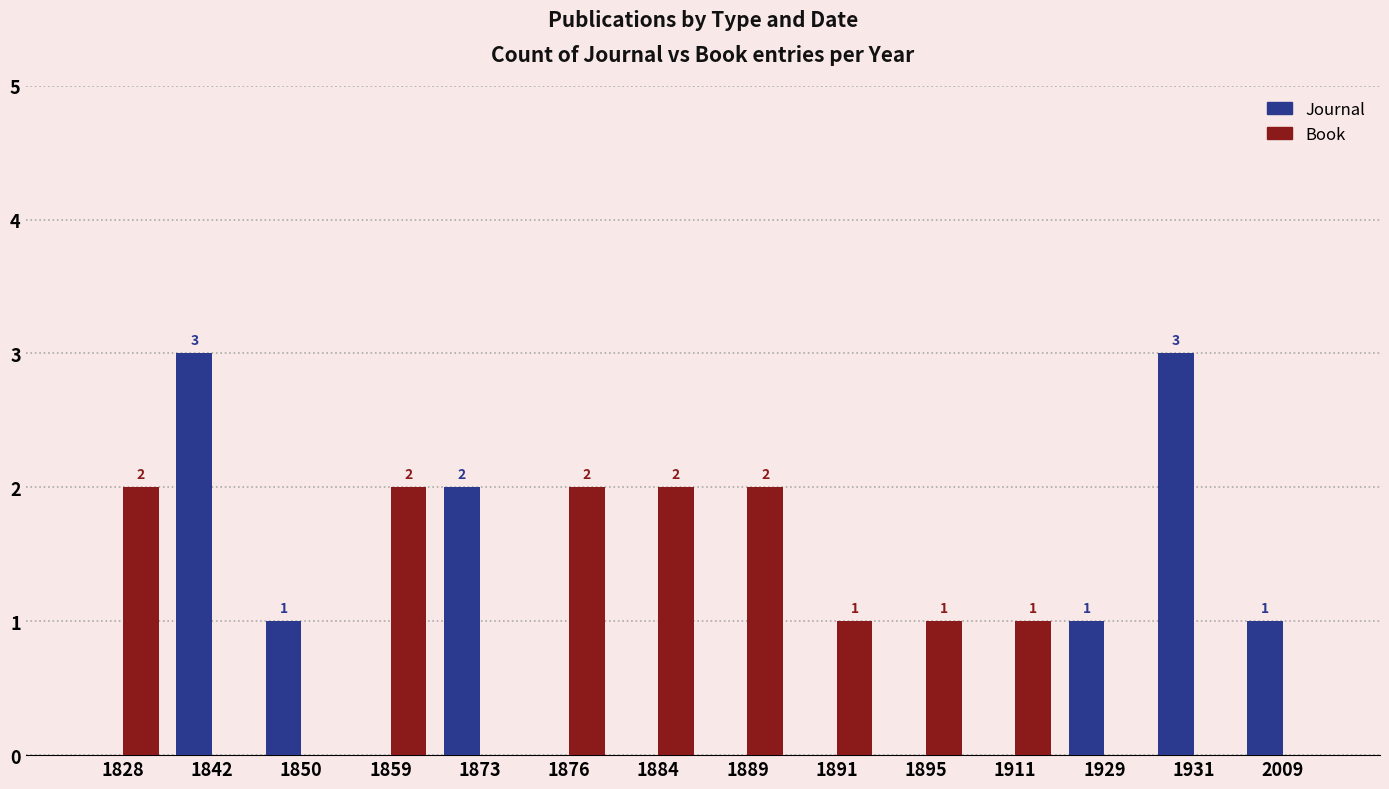

How many Book values are between 0 and 2?

14